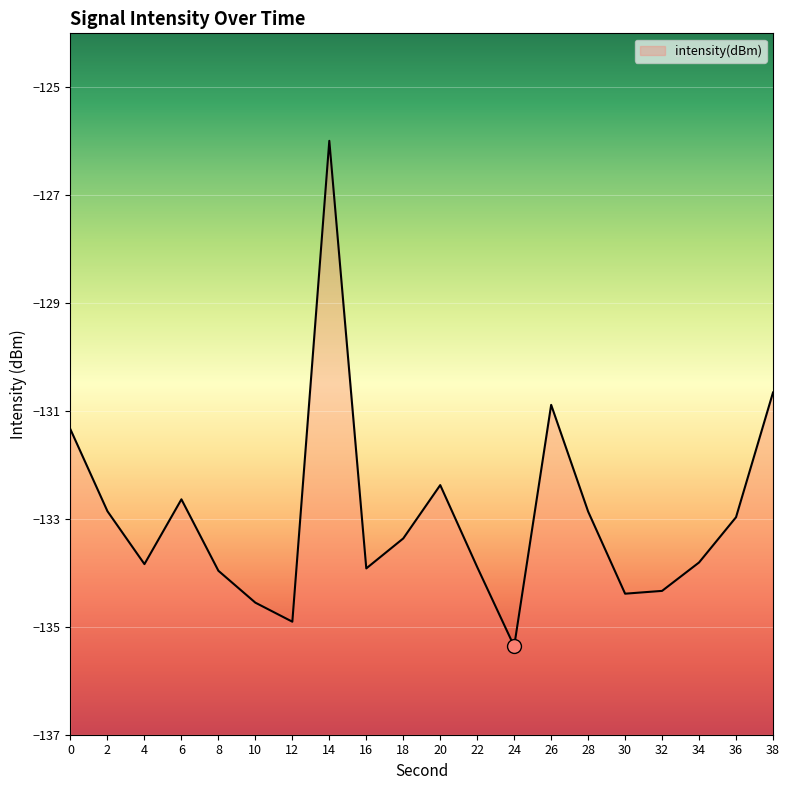

What is the greatest value displayed?

-126.0